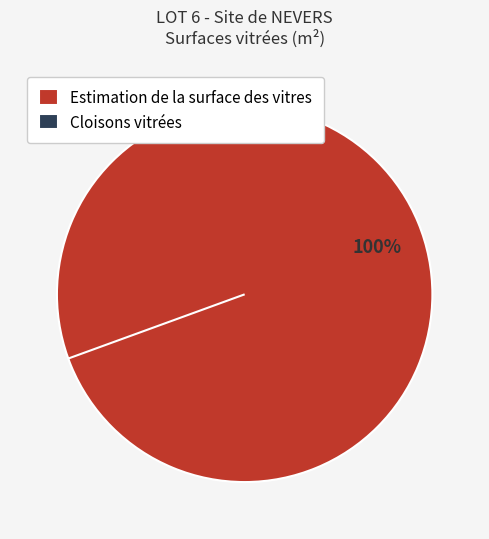

Is there a majority slice in this chart?

Yes